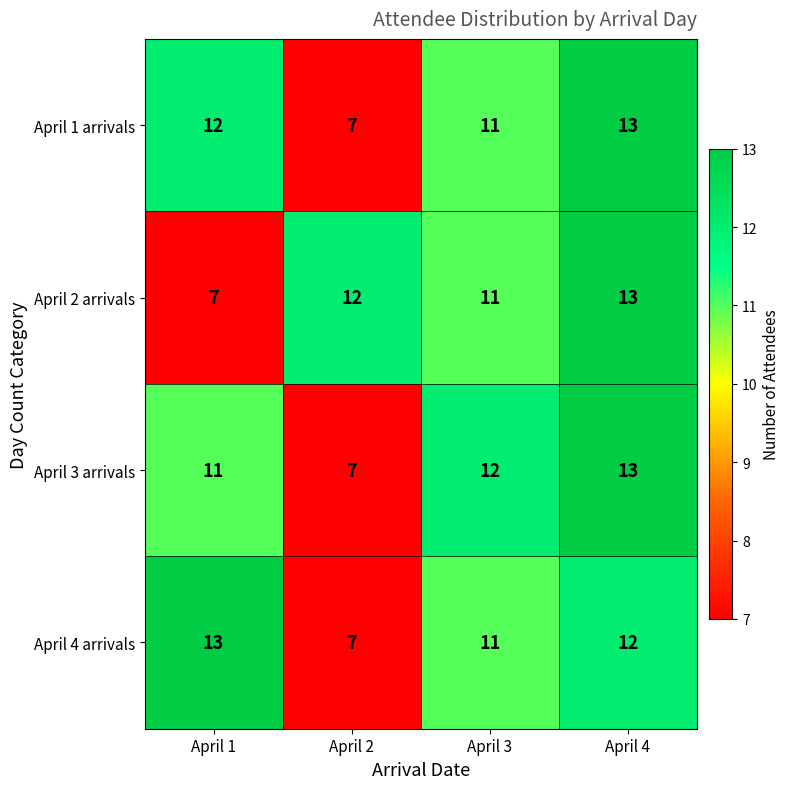

What is the difference between the April 4 arrivals values at April 2 and April 4?

5